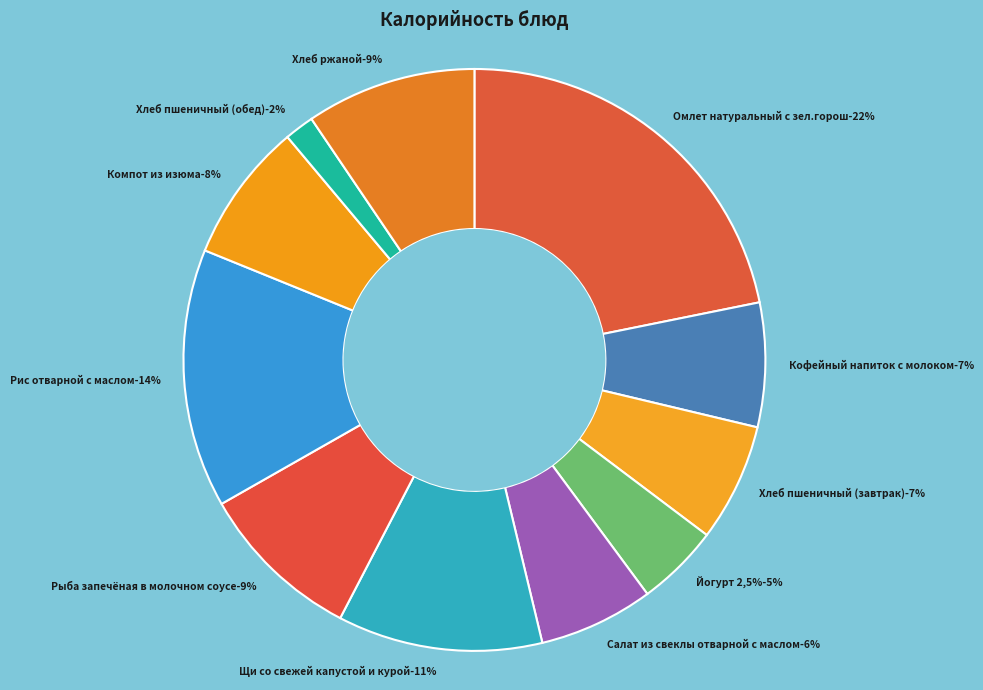

Does Хлеб пшеничный (завтрак) represent more than half of the total?

No